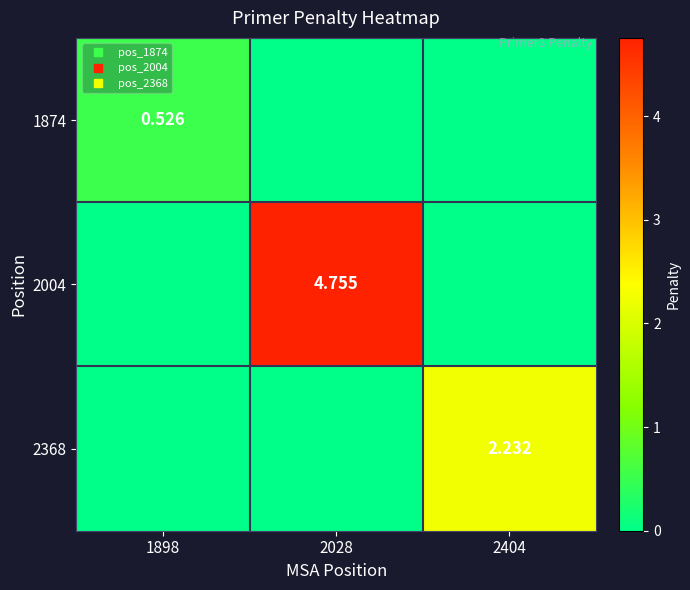

How many values in the 2368 series exceed 0?

1